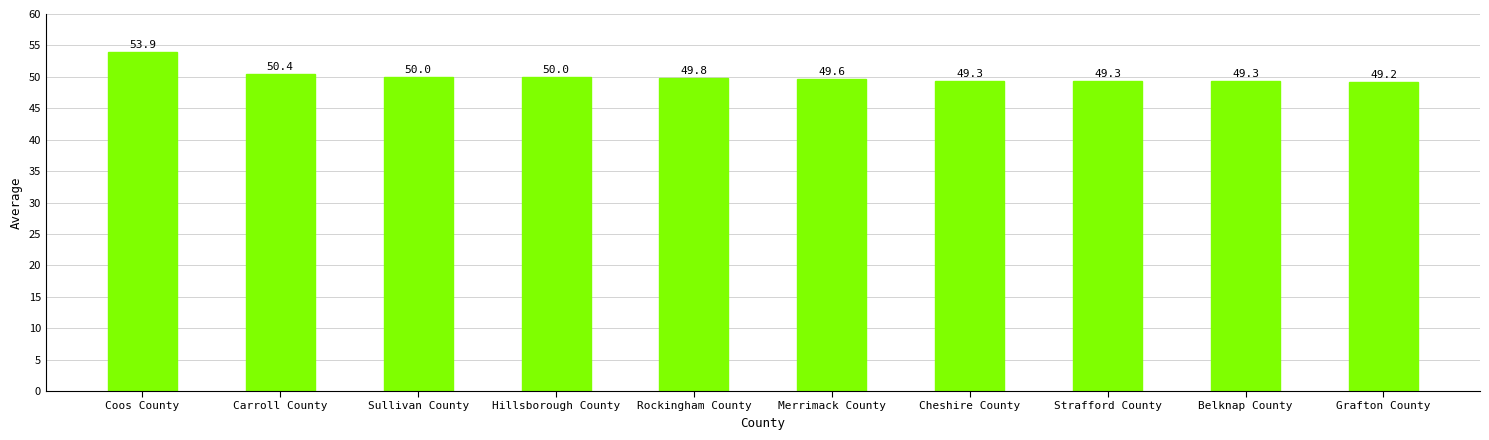

The value at Merrimack County is 21.0. True or false?

False